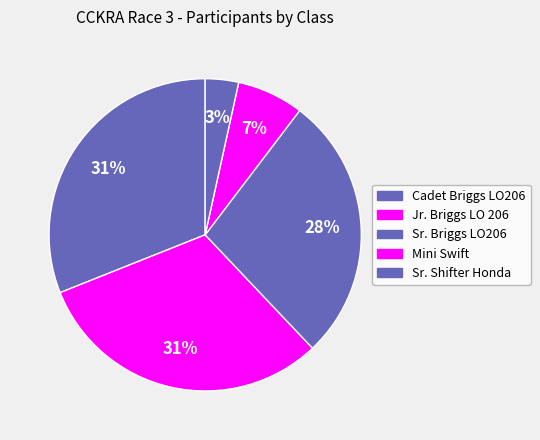

How many slices are in this pie chart?

5